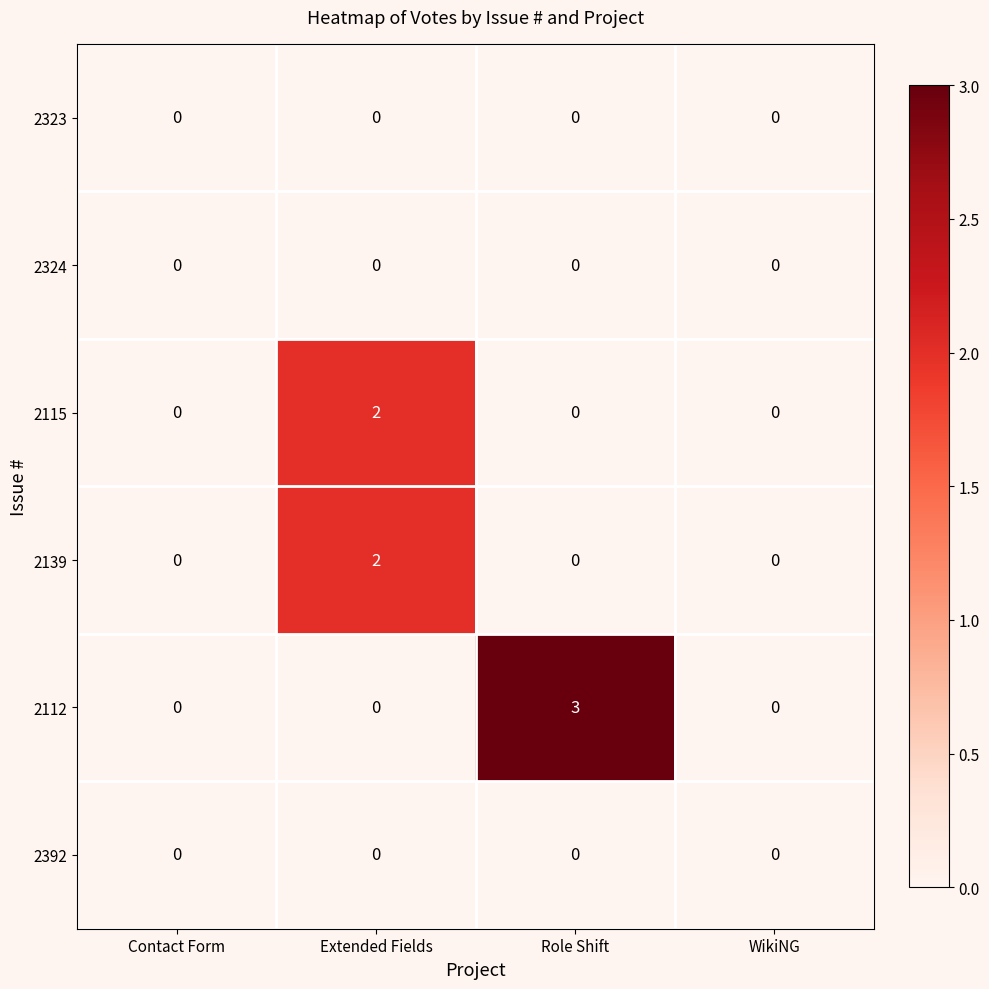

What is the maximum value shown in the chart?

3